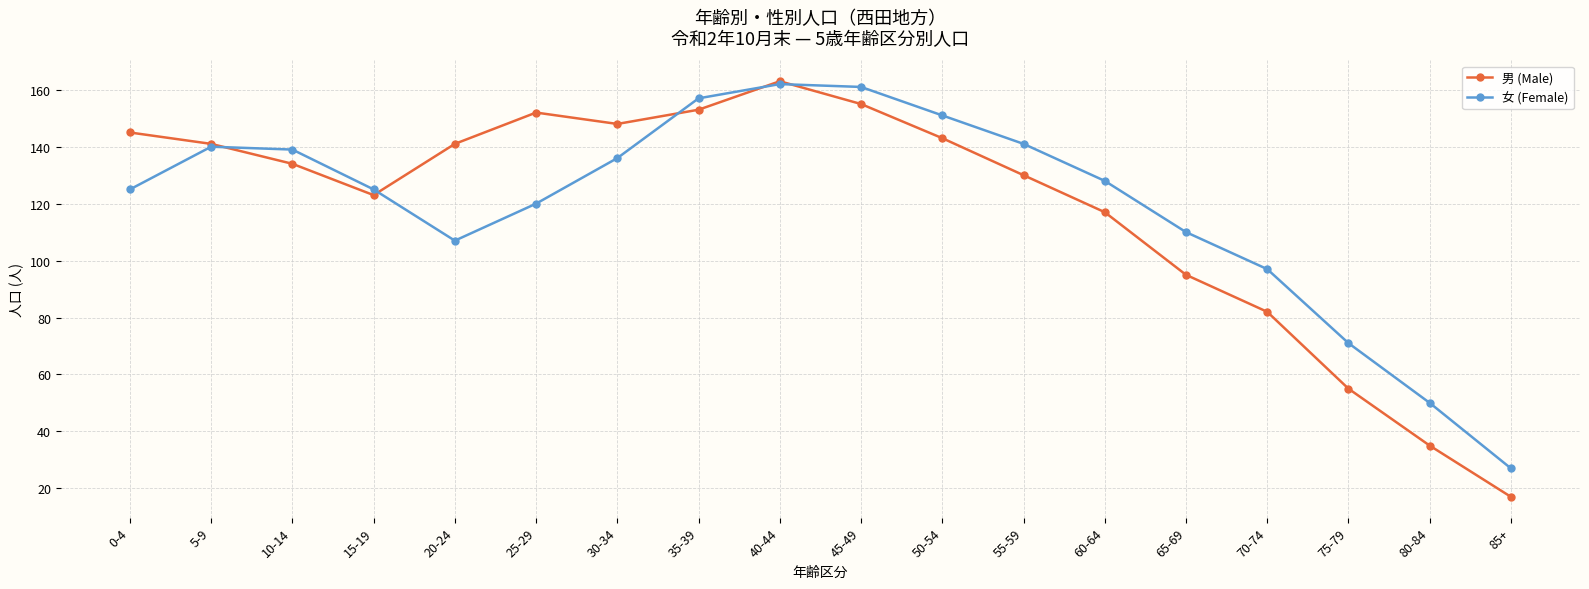

Which series has the widest spread of values?

男 (Male)